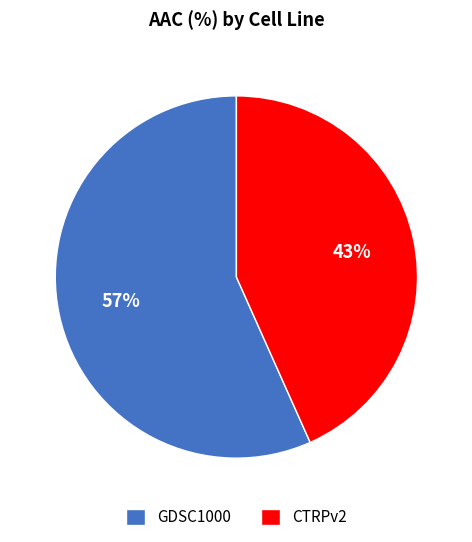

To the nearest percent, what is the combined percentage of CTRPv2 and GDSC1000?

100%